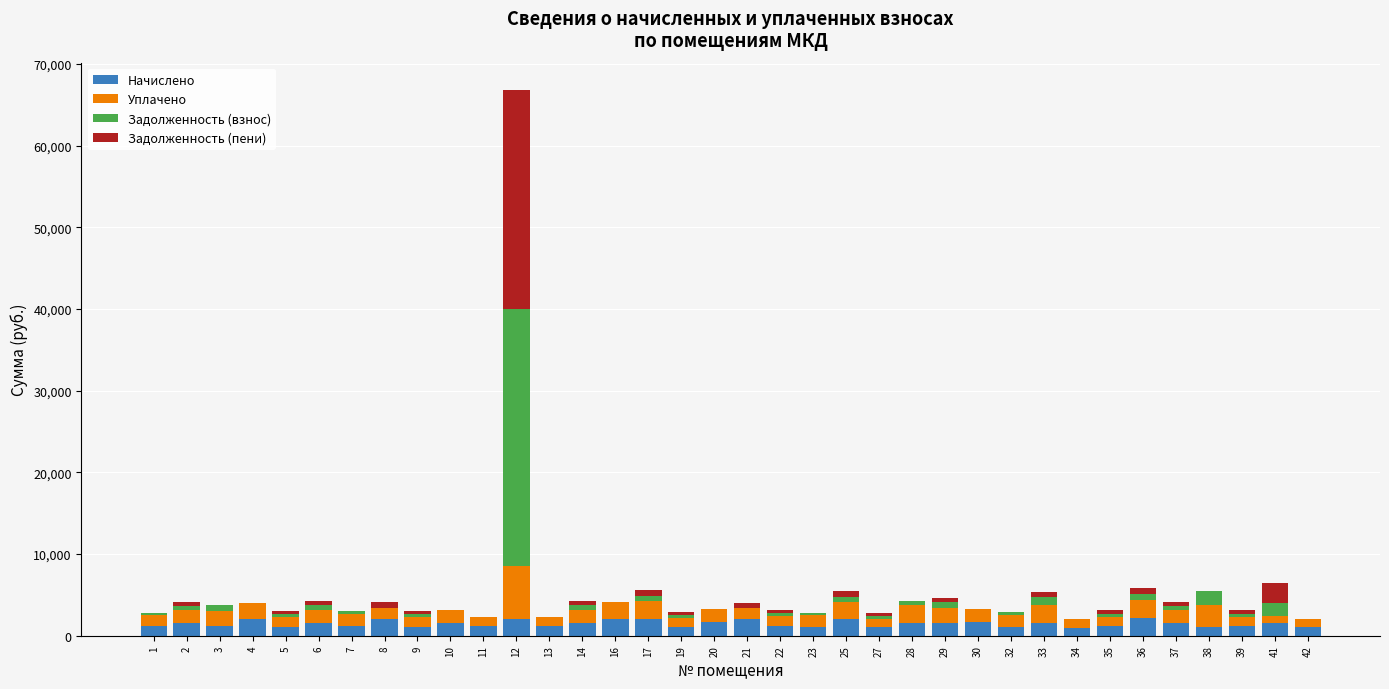

At which category is the sum across all series the highest?

12